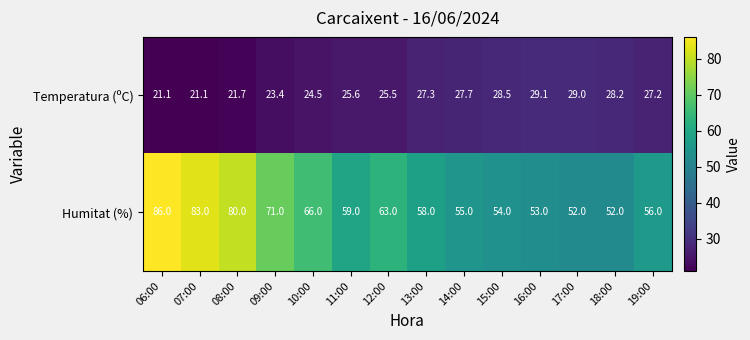

Which series has the largest range (max minus min)?

Humitat (%)